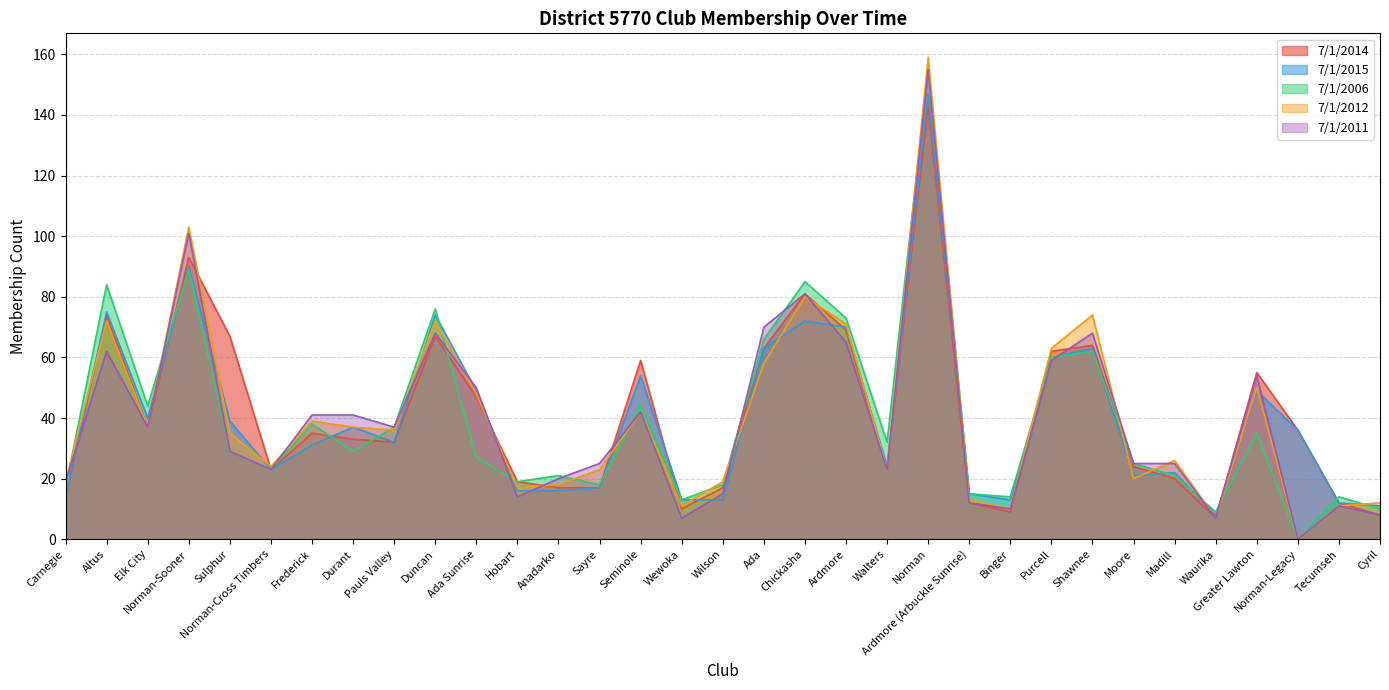

How many lines are shown in the chart?

5